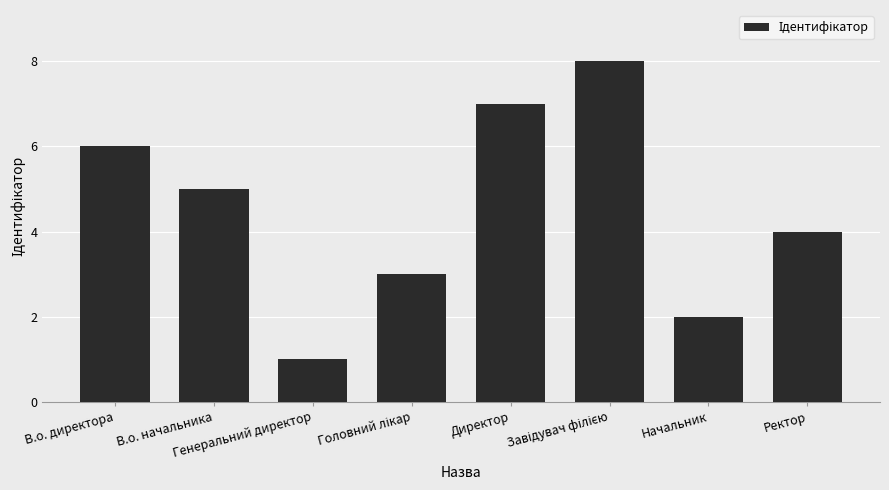

What is the difference between the maximum and second lowest values?

6